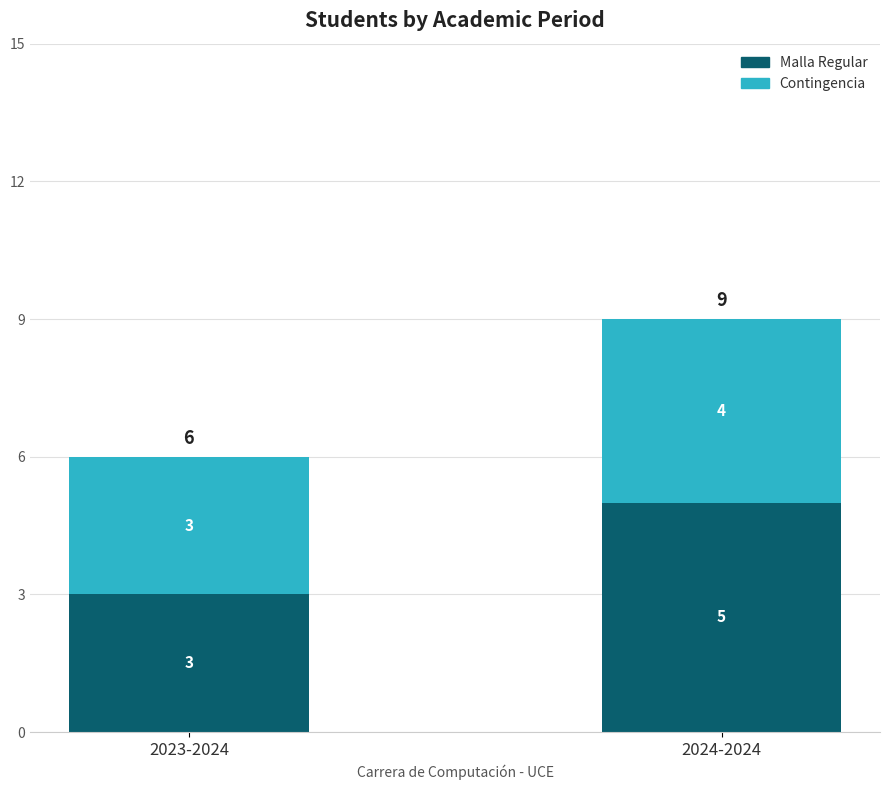

What is the average value of the Malla Regular series?

4